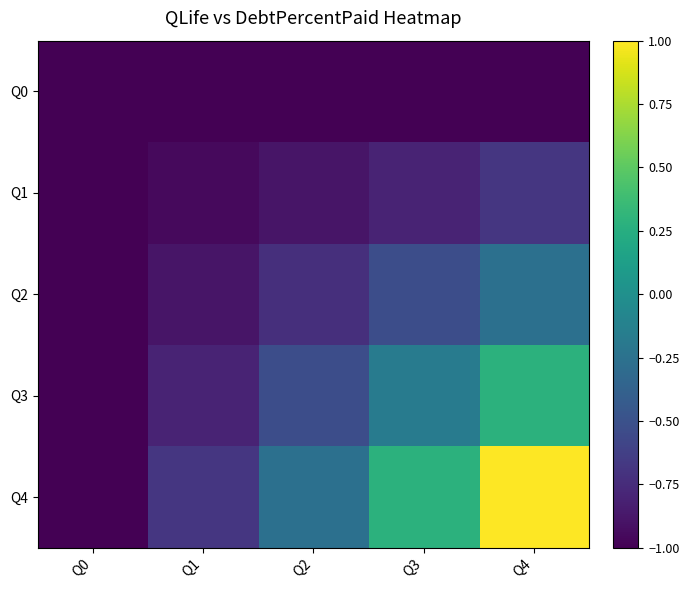

Reading left to right, list all the values displayed in this chart.

Q0: Q0=-1.0	Q1=-1.0	Q2=-1.0	Q3=-1.0	Q4=-1.0
Q1: Q0=-1.0	Q1=-1.0	Q2=-0.9	Q3=-0.8	Q4=-0.7
Q2: Q0=-1.0	Q1=-0.9	Q2=-0.7	Q3=-0.5	Q4=-0.3
Q3: Q0=-1.0	Q1=-0.8	Q2=-0.5	Q3=-0.2	Q4=0.3
Q4: Q0=-1.0	Q1=-0.7	Q2=-0.3	Q3=0.3	Q4=1.0